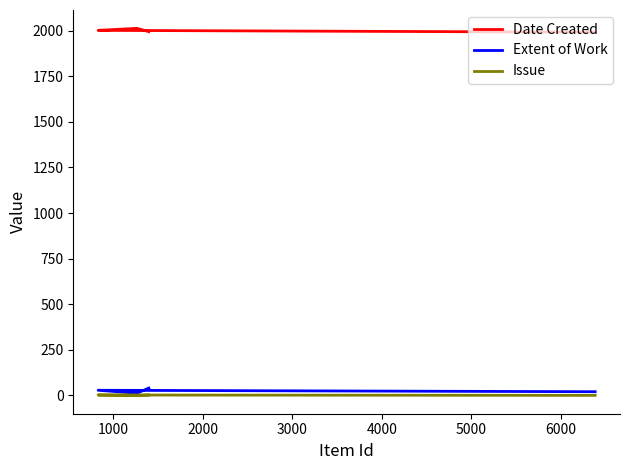

Is this an area chart (filled region under the line)?

No